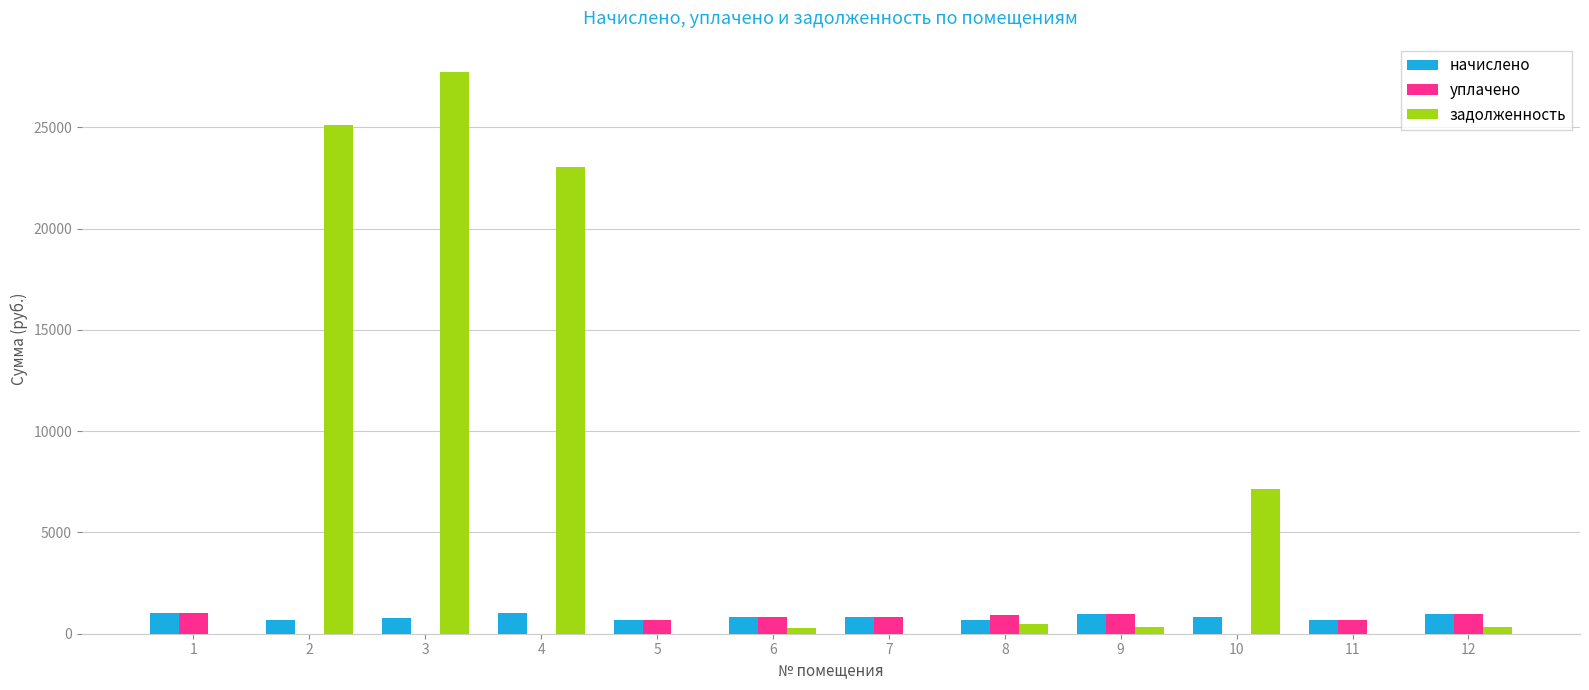

Which series has the largest total across all categories?

задолженность